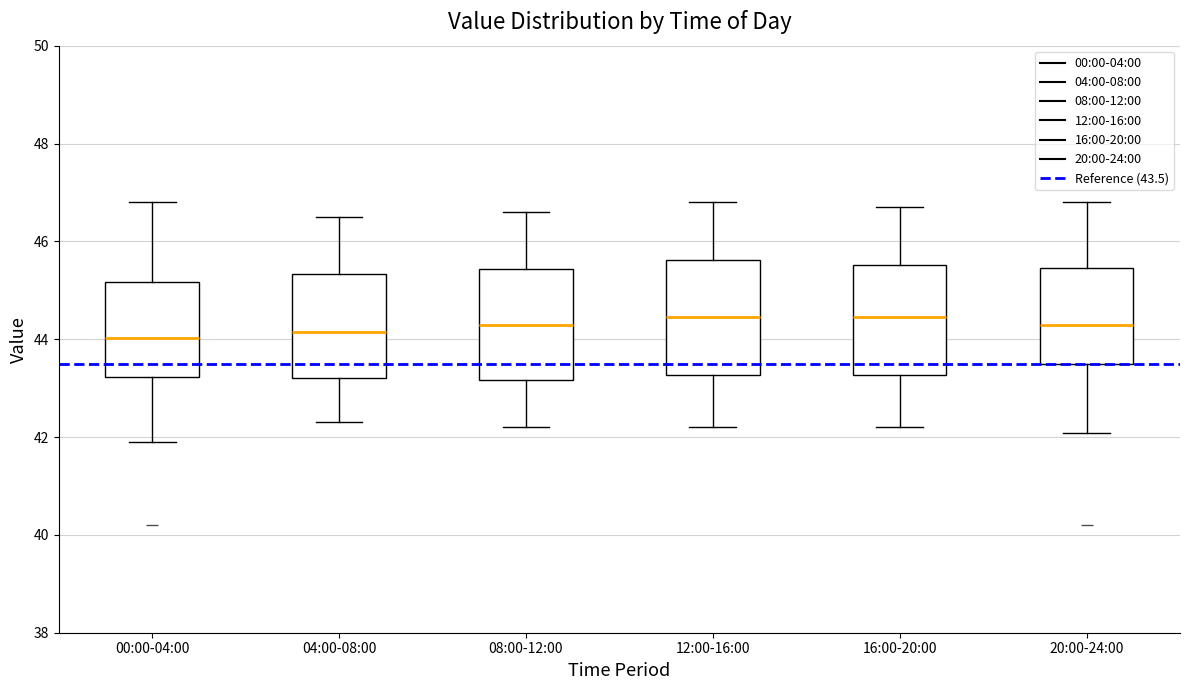

Reading left to right, transcribe this box plot: for each box, give where its median line is, the range the box spans, and where its two whiskers end, as read against the y-axis. The values are not printed on the chart, so give them approximately, as read against the axis.

00:00-04:00: median 44.0, box 43.2 to 45.2, whiskers 42.0 to 46.8
04:00-08:00: median 44.2, box 43.2 to 45.4, whiskers 42.4 to 46.6
08:00-12:00: median 44.4, box 43.2 to 45.4, whiskers 42.2 to 46.6
12:00-16:00: median 44.4, box 43.2 to 45.6, whiskers 42.2 to 46.8
16:00-20:00: median 44.4, box 43.2 to 45.6, whiskers 42.2 to 46.8
20:00-24:00: median 44.4, box 43.4 to 45.4, whiskers 42.0 to 46.8